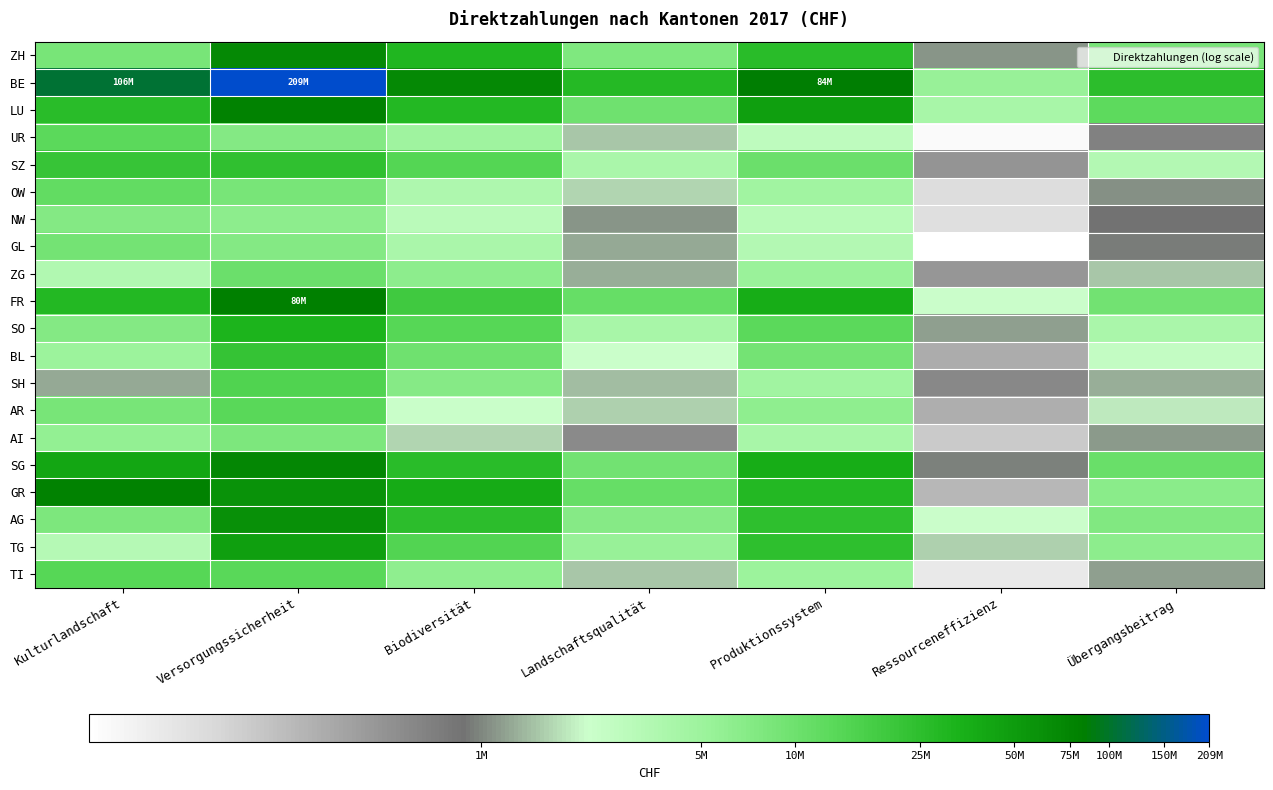

At which category is the sum across all series the highest?

Versorgungssicherheit